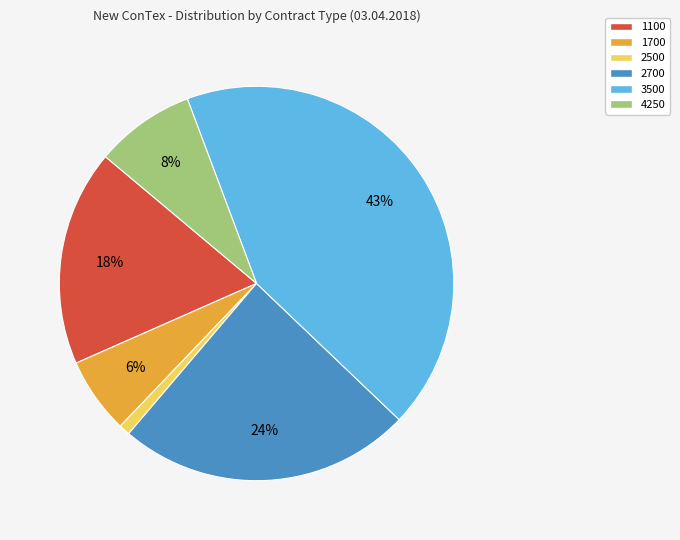

The 1700 slice represents 6% of the pie. True or false?

True